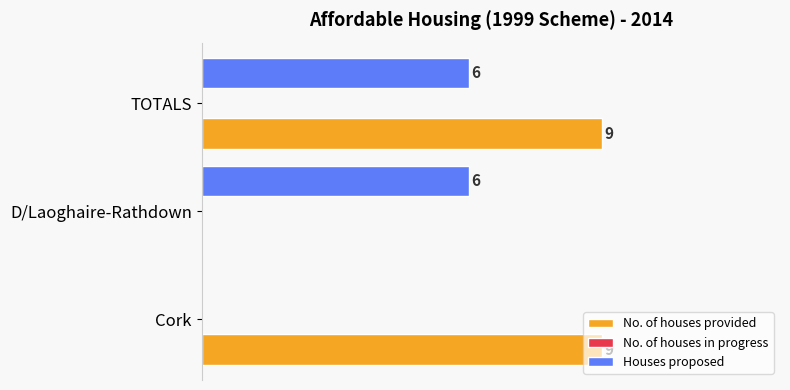

Which series changed the most between Cork and TOTALS?

Houses proposed